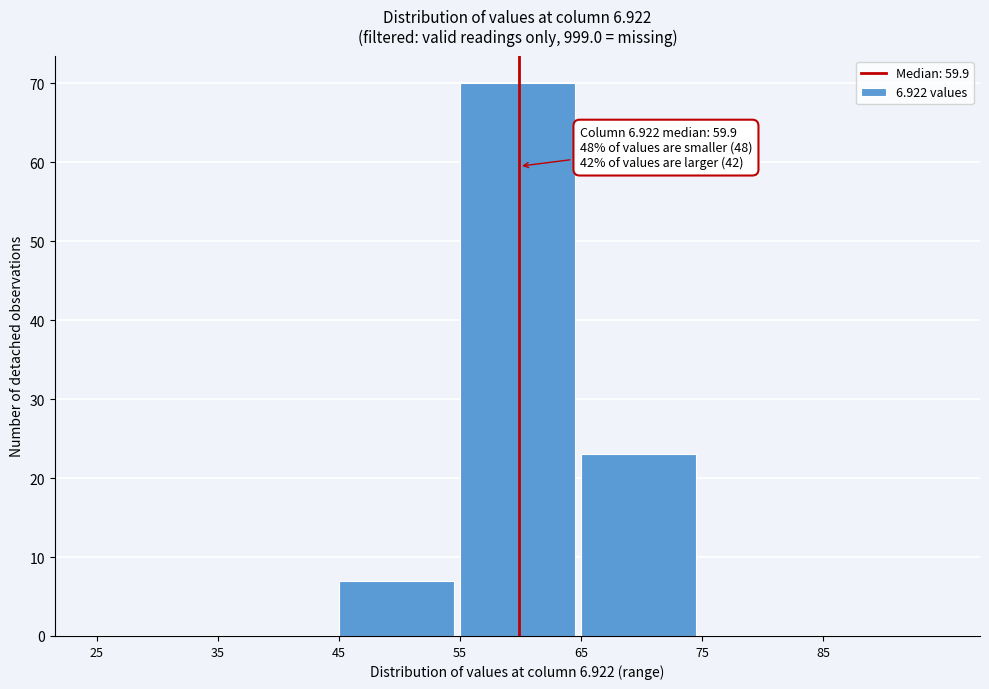

Over which range of the x-axis is the bar tallest?

55 to 65